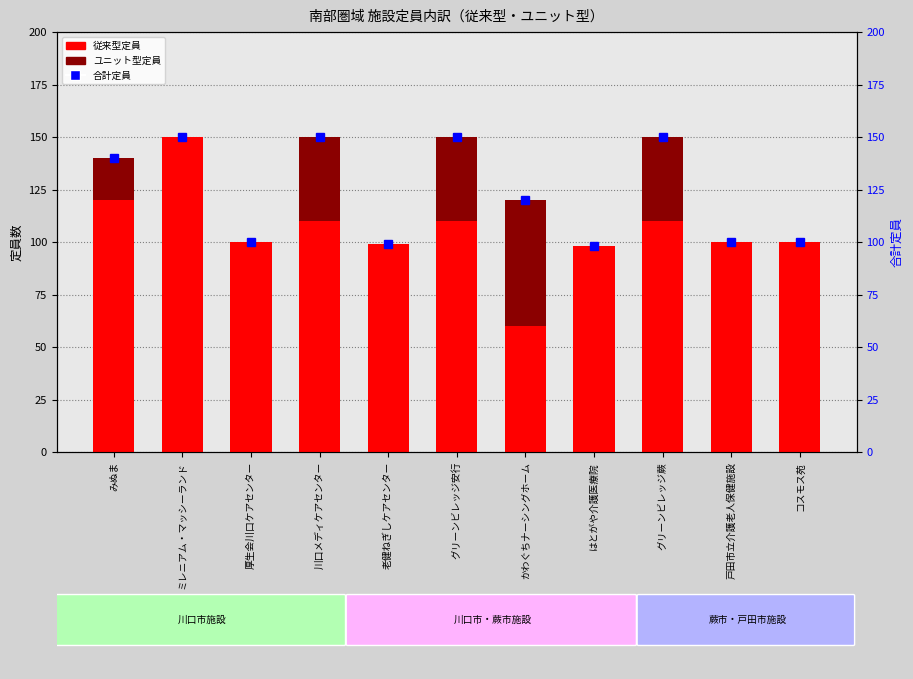

How many data points in 従来型定員 are less than 100?

3